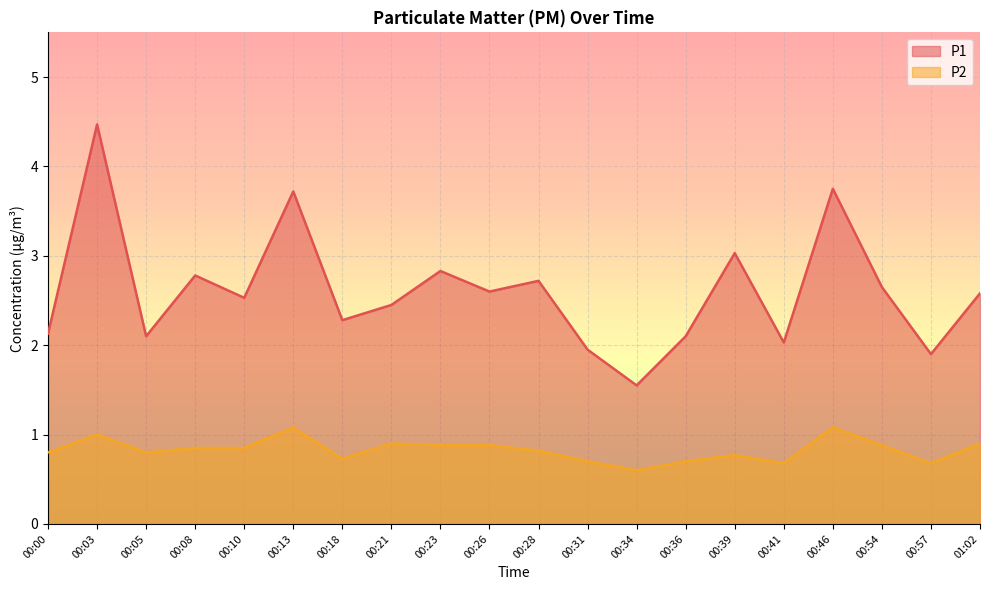

Where is the first local minimum for P2?

00:05